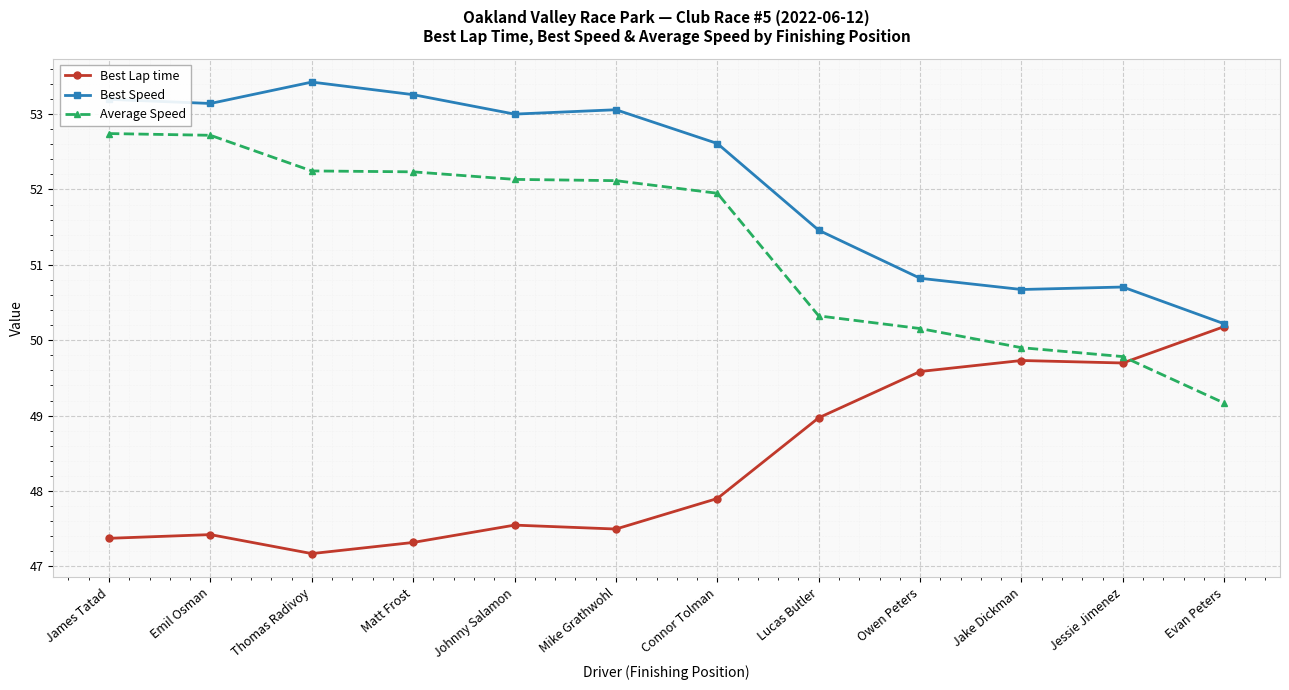

What is the total value across all series at Evan Peters?

149.6